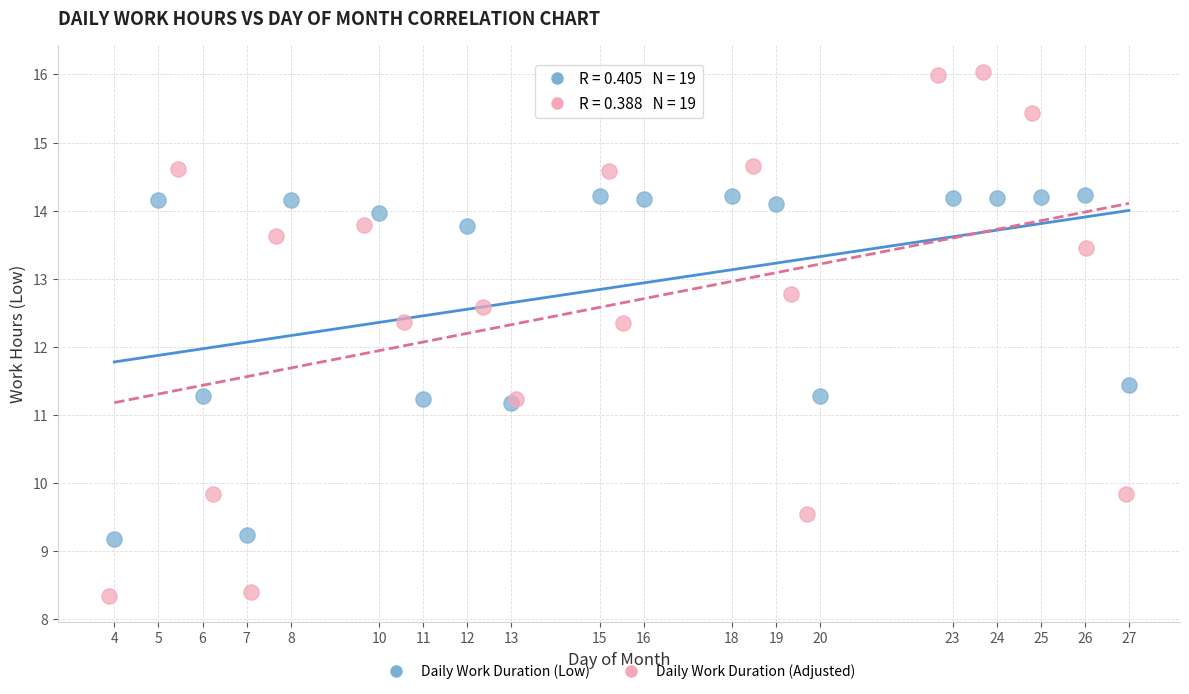

Which series has the largest Y range (max minus min)?

Daily Work Duration (Adjusted)